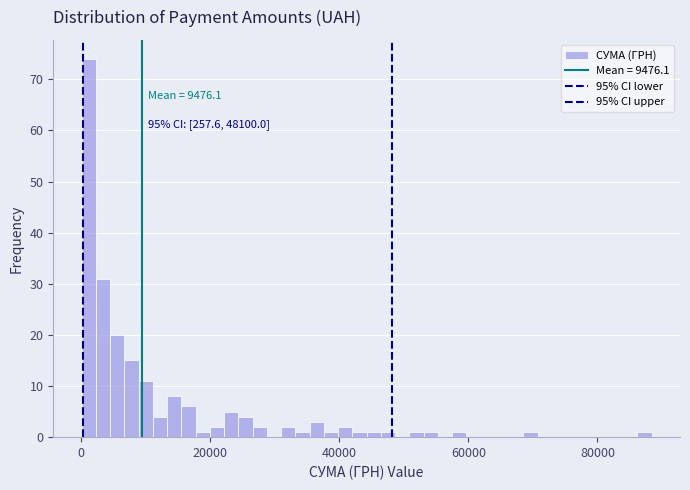

Around what value on the x-axis is the tallest bar? Give the approximate position of its centre, as read against the axis.

2000